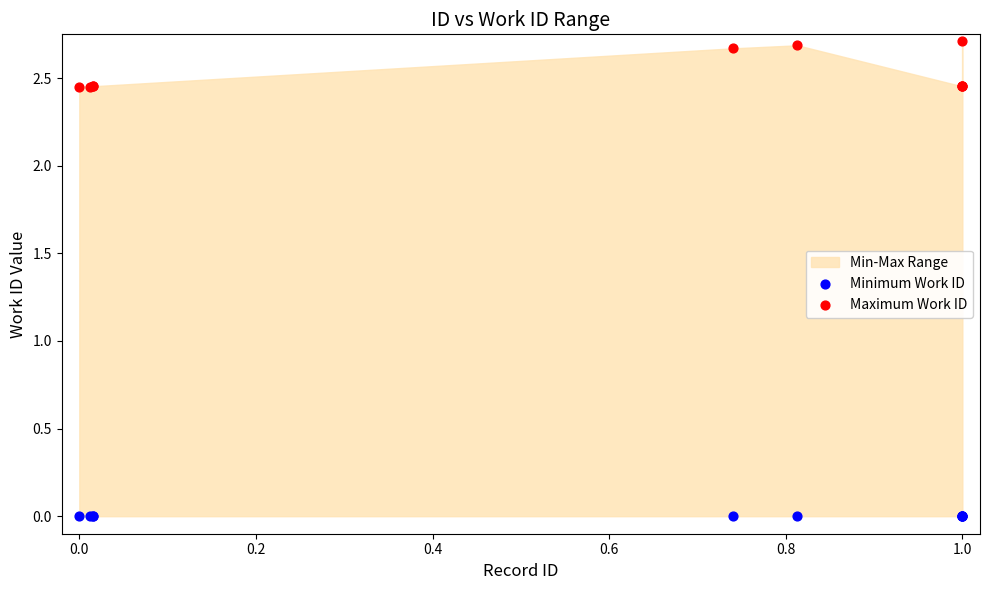

Which series reaches the maximum Y coordinate?

Maximum Work ID